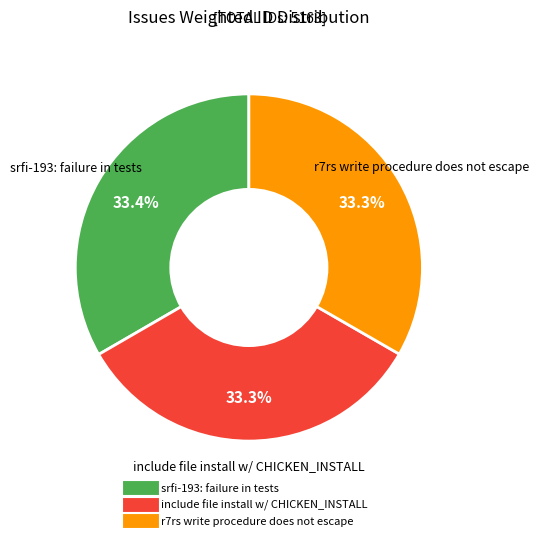

Is there any slice that represents more than half of the pie?

No